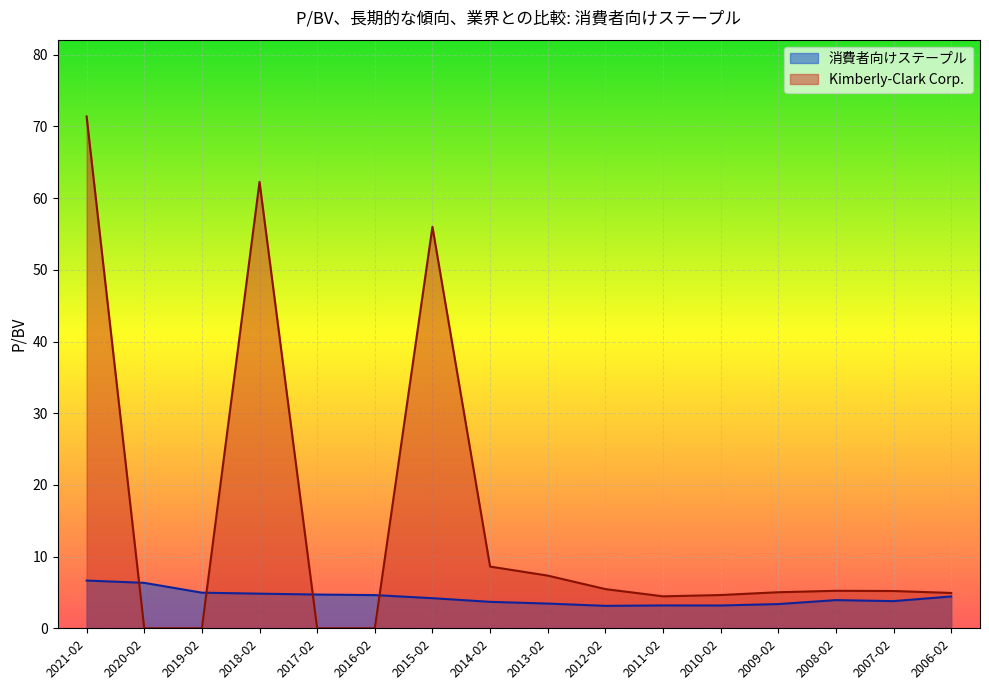

At how many categories does at least one series exceed 56?

2